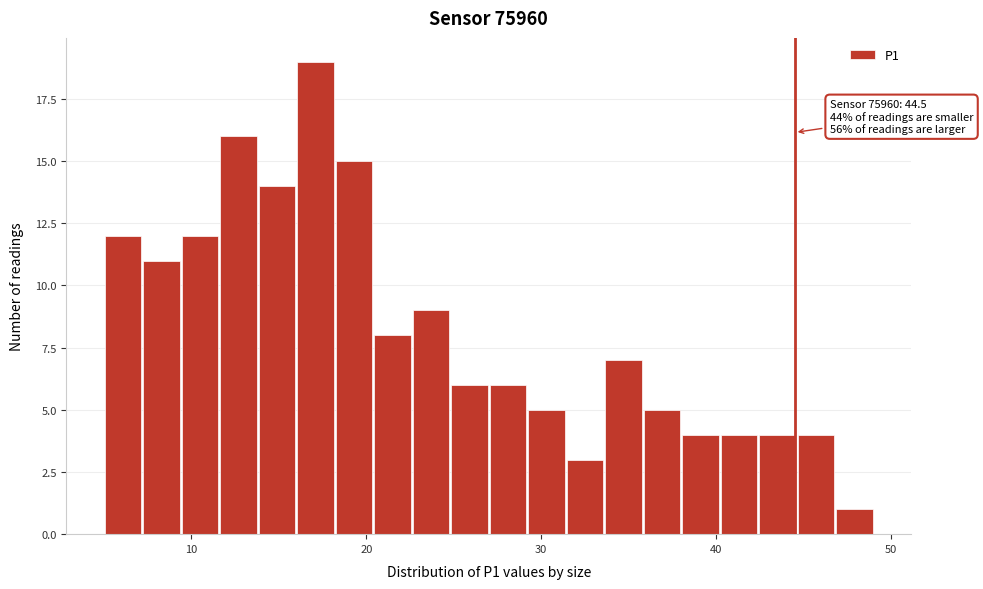

Around what value on the x-axis is the tallest bar? Give the approximate position of its centre, as read against the axis.

17